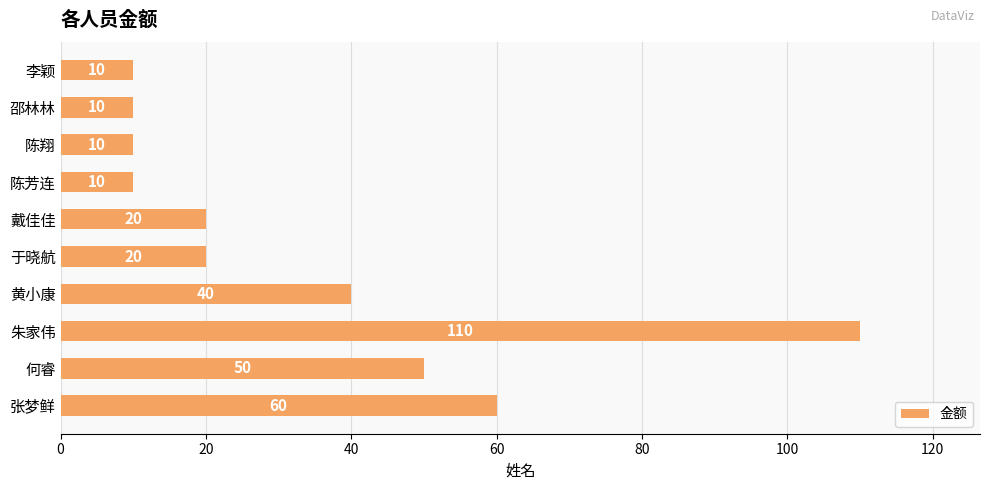

How many categories are shown in the chart?

10